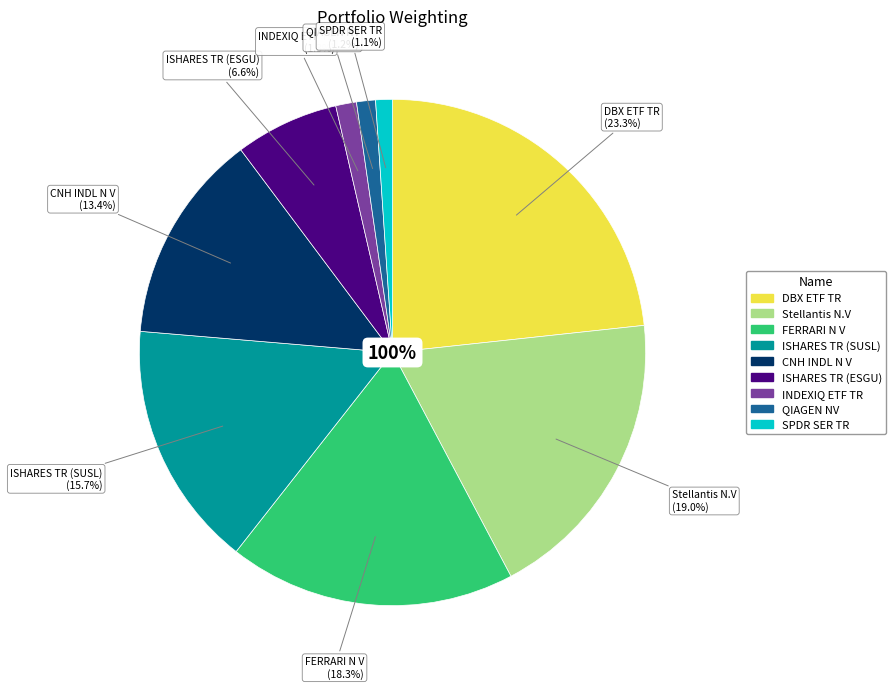

Is the sum of ISHARES TR (SUSL) and Stellantis N.V greater than half?

No